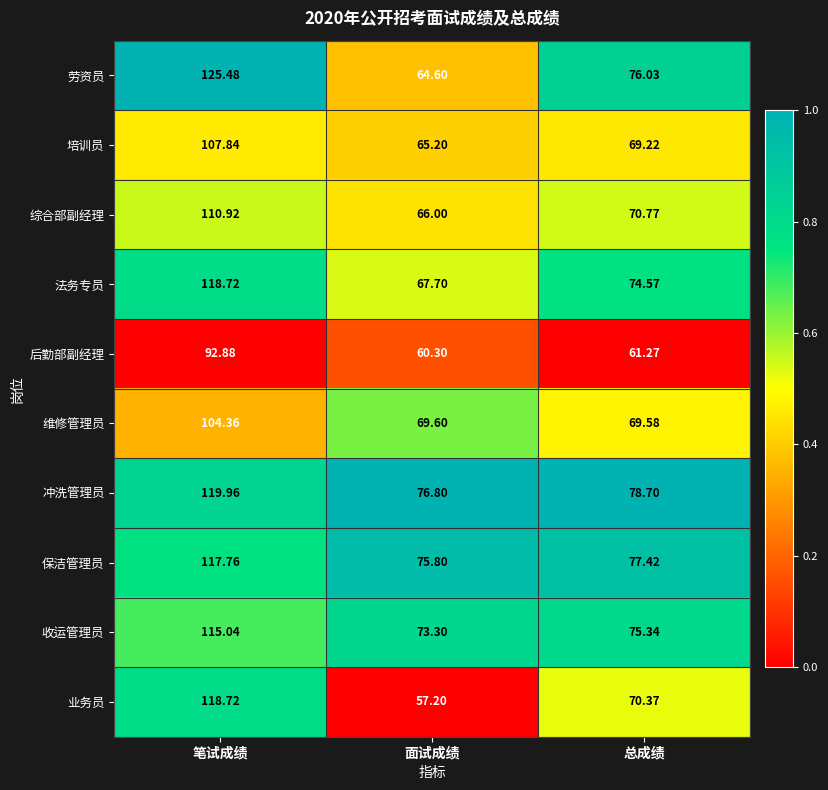

At which label does 综合部副经理 first exceed 70?

笔试成绩